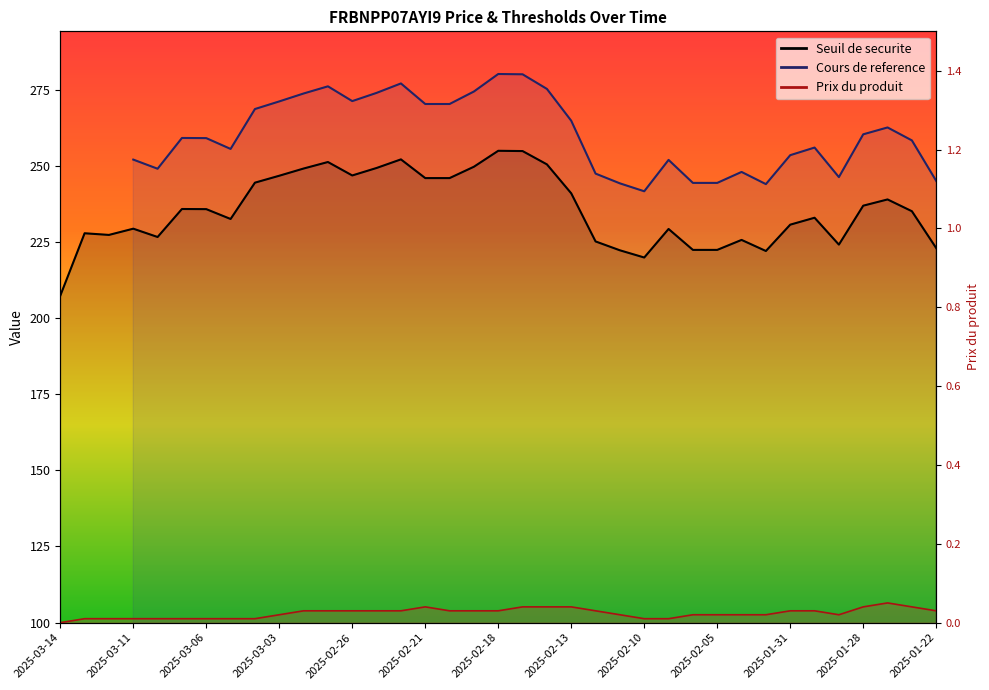

How many data points does each series have?

37